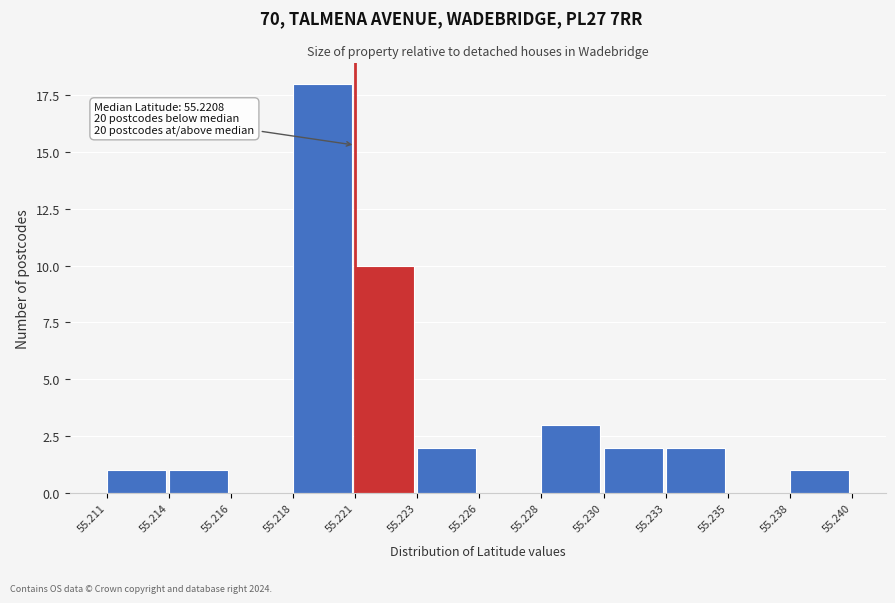

Reading left to right, transcribe all the data shown in this chart.

55.211=1	55.214=1	55.216=0	55.218=18	55.221=10	55.223=2	55.226=0	55.228=3	55.230=2	55.233=2	55.235=0	55.238=1